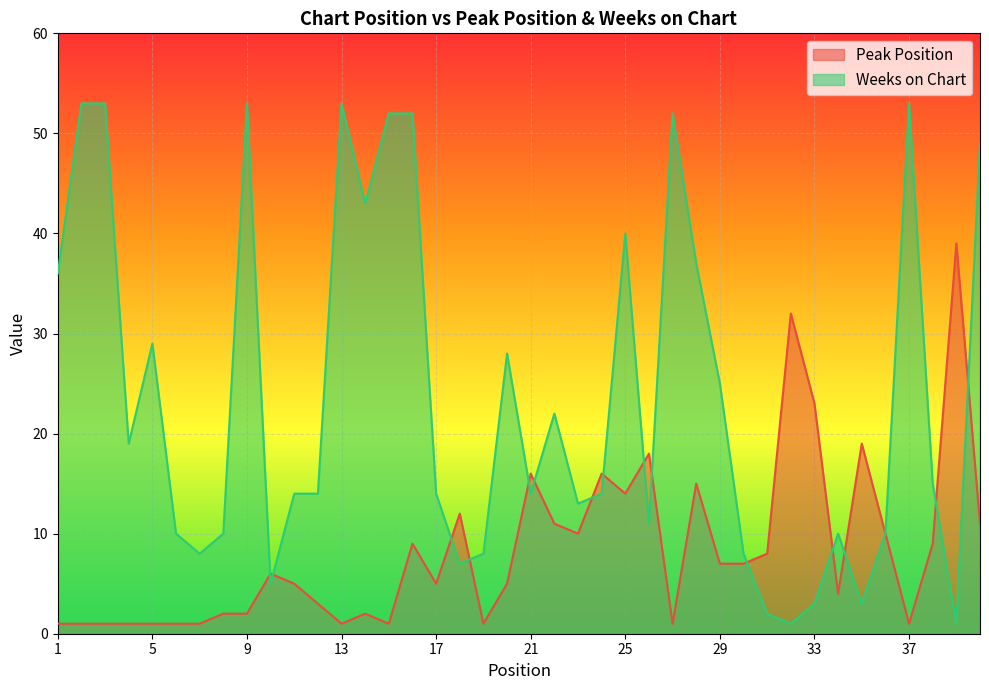

Reading left to right, transcribe all the data shown in this chart.

Peak Position: 1	1	1	1	1	1	1	2	2	6	5	3	1	2	1	9	5	12	1	5	16	11	10	16	14	18	1	15	7	7	8	32	23	4	19	10	1	9	39	11
Weeks on Chart: 36	53	53	19	29	10	8	10	53	5	14	14	53	43	52	52	14	7	8	28	14	22	13	14	40	11	52	37	25	8	2	1	3	10	3	10	53	15	1	49